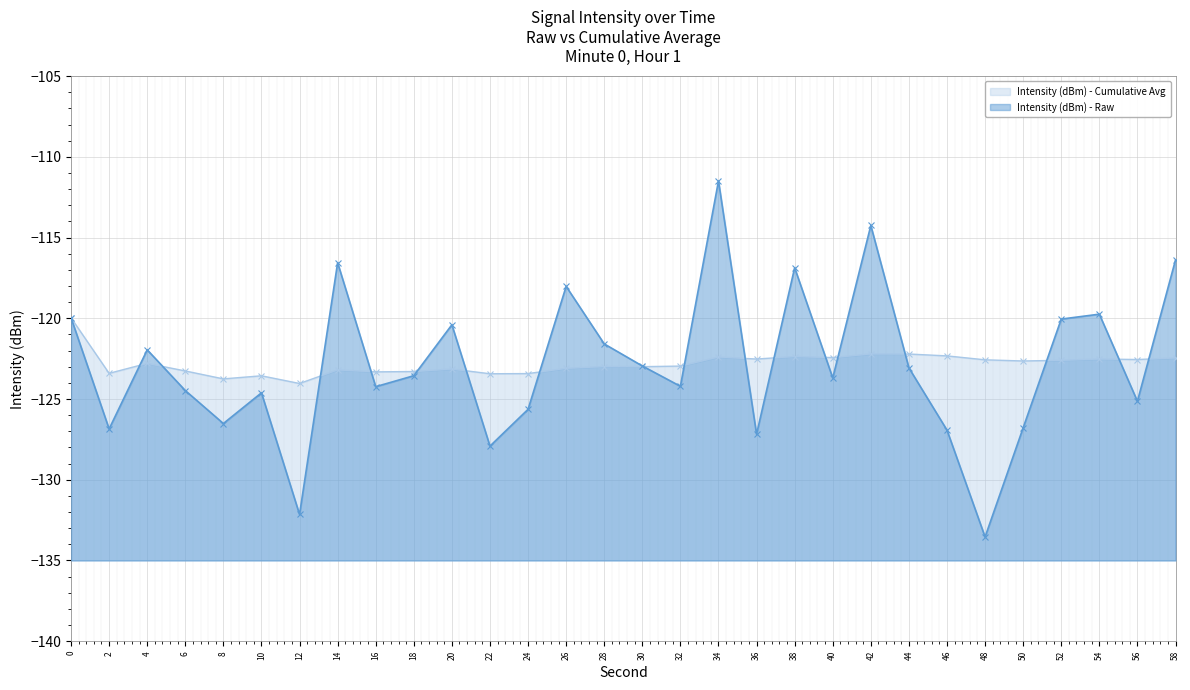

What is the difference between the Intensity (dBm) - Cumulative Avg values at 4 and 30?

0.2